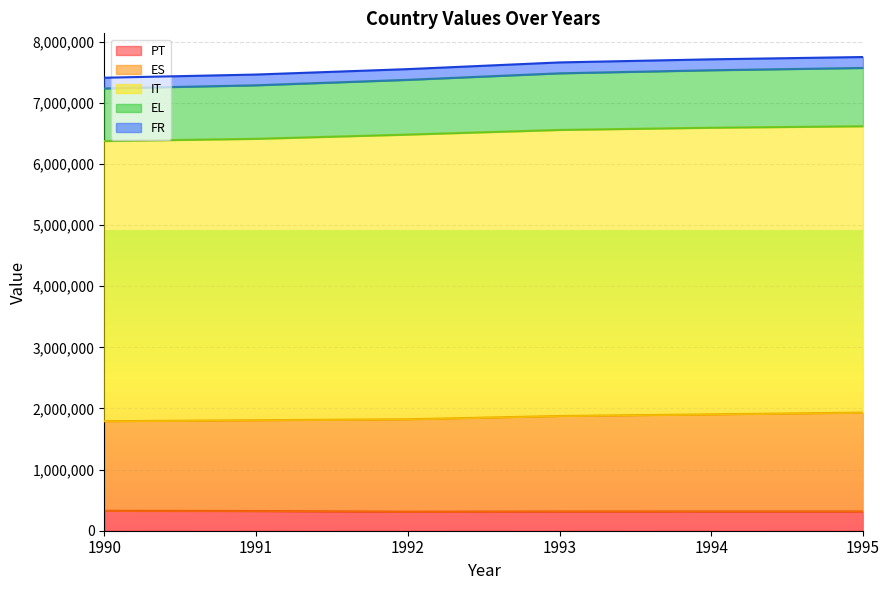

Count the ES values in the range 1807538 to 1903817.

4